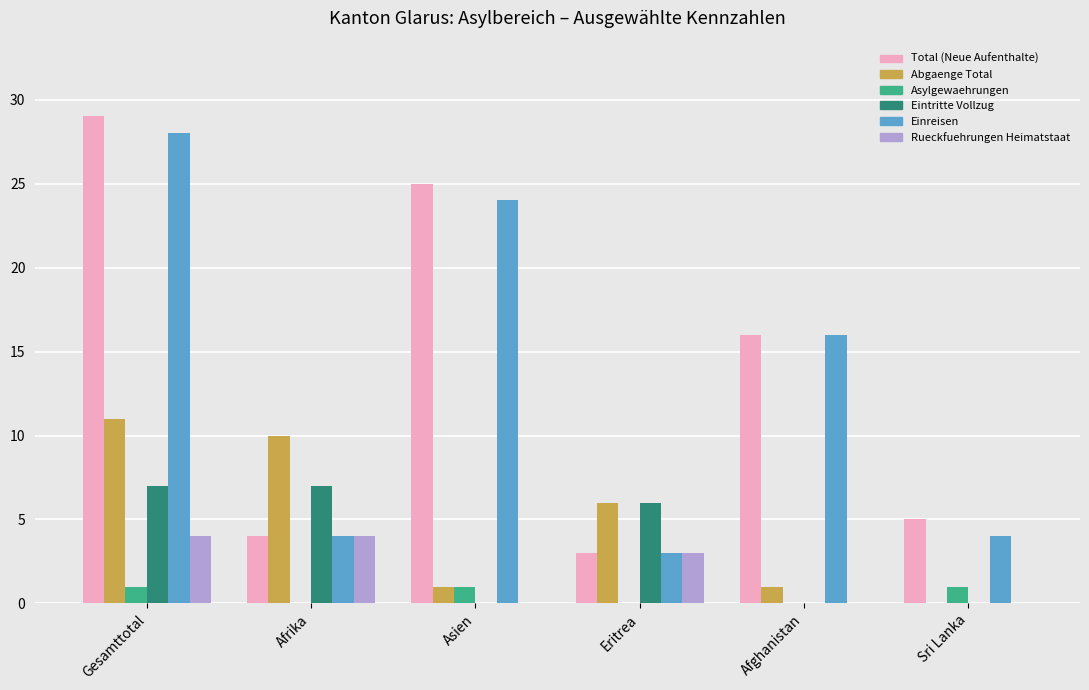

What is the sum of the Einreisen values at Gesamttotal and Afrika?

32